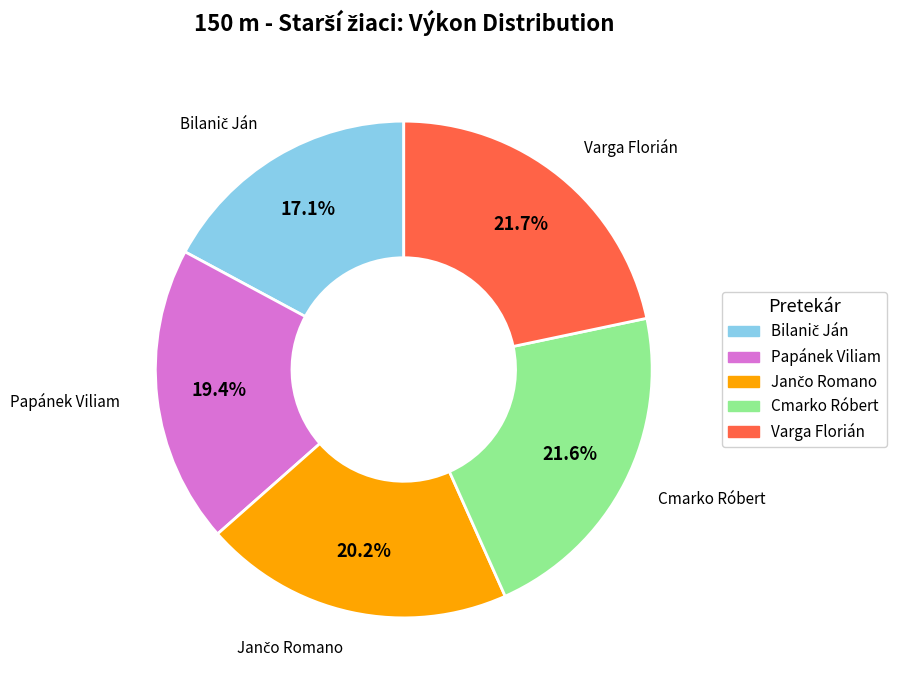

Is there a majority slice in this chart?

No